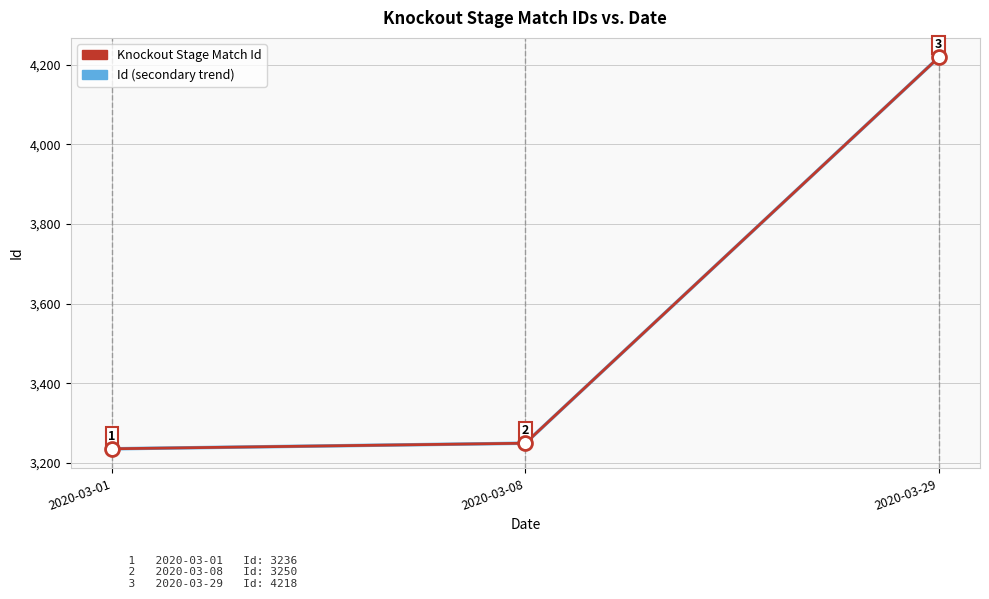

What is the sum of the Knockout Stage Match Id values at 2020-03-01 and 2020-03-29?

7454